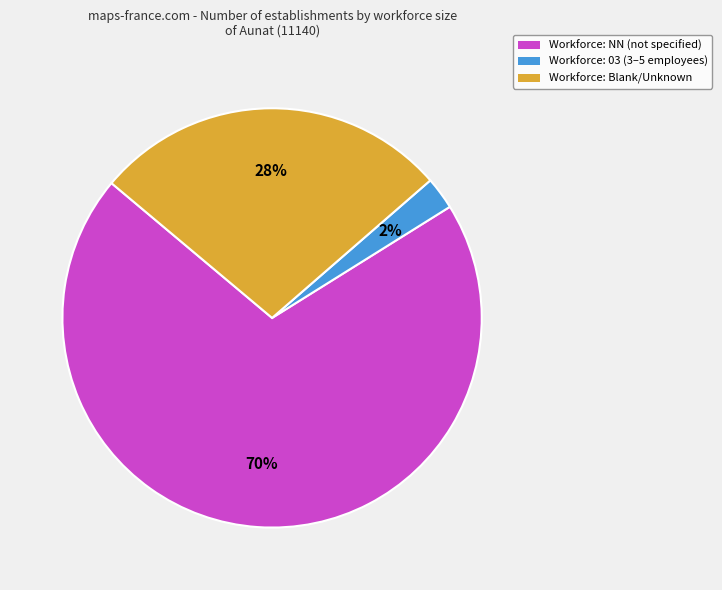

True or false: Workforce: NN (not specified) accounts for 64% of the total.

False